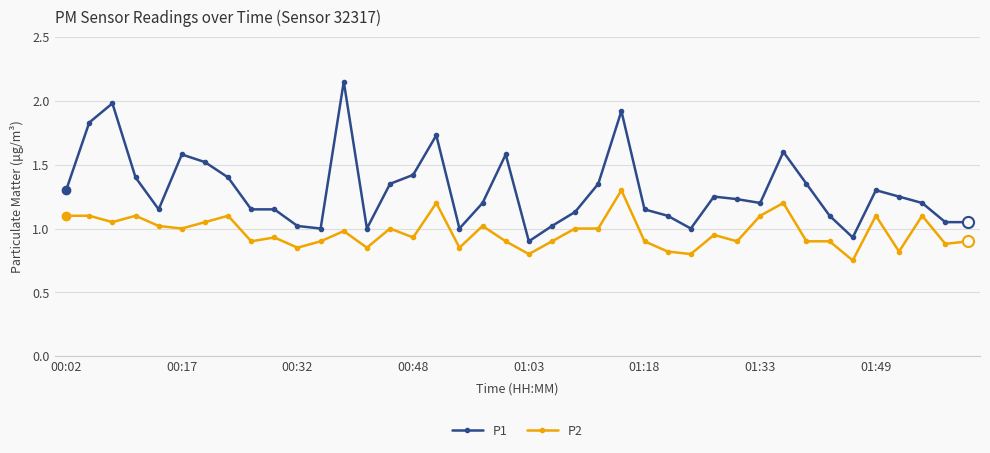

What is the value of the P1 point at the 32nd from the left?

1.6